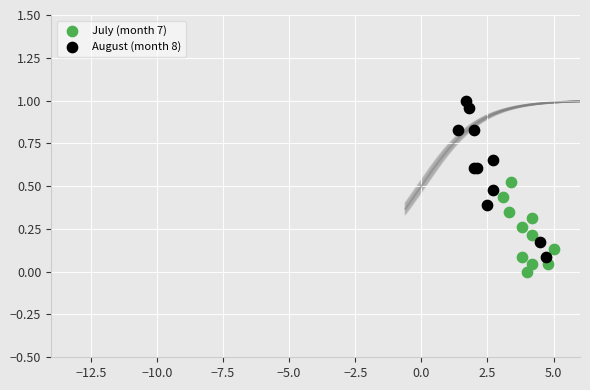

Which series contains the lowest Y value?

July (month 7)